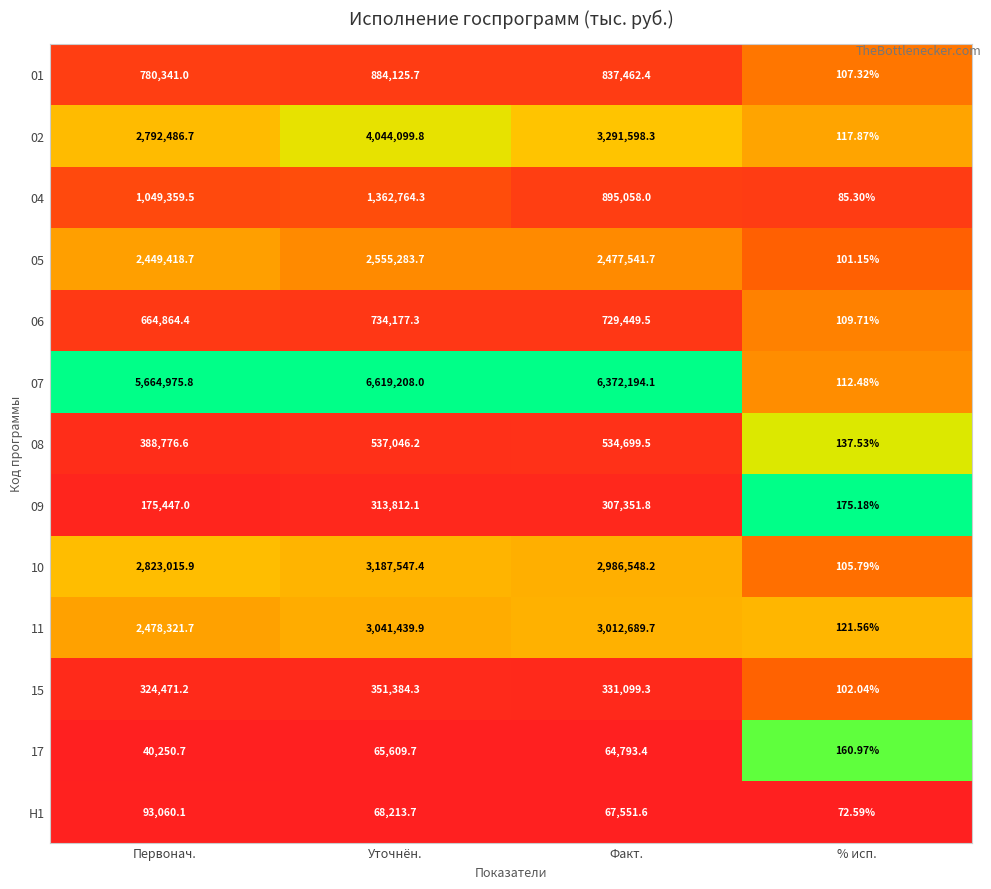

What is the total value across all series at Первонач.?

19724789.3